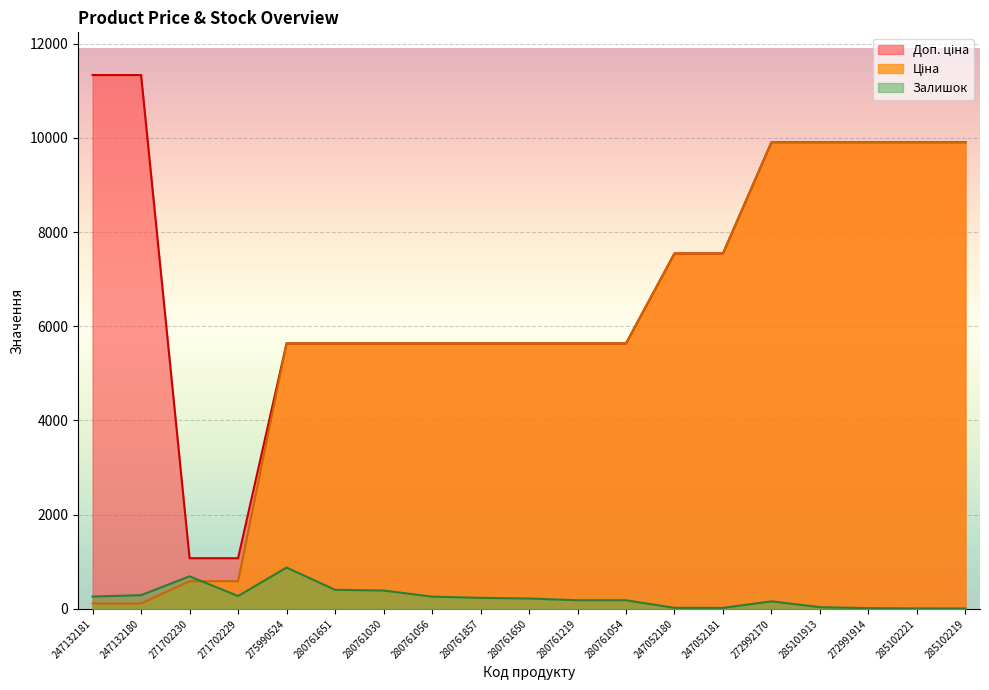

How many data points in Ціна are above 5636?

7